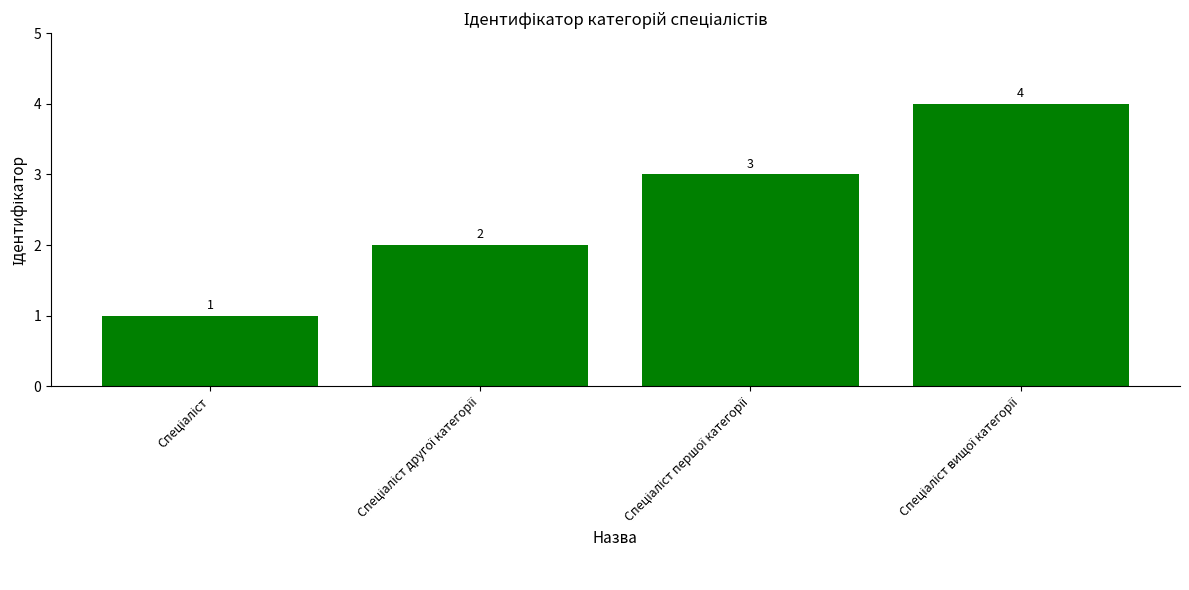

What is the value of the 3rd bar from the left?

3